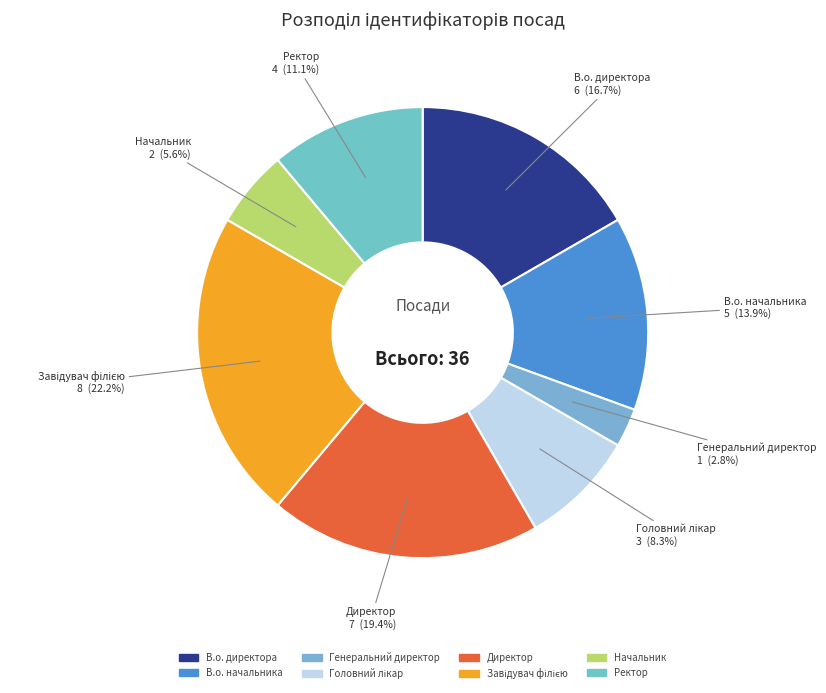

Is it true that В.о. директора is 10% of the pie?

False